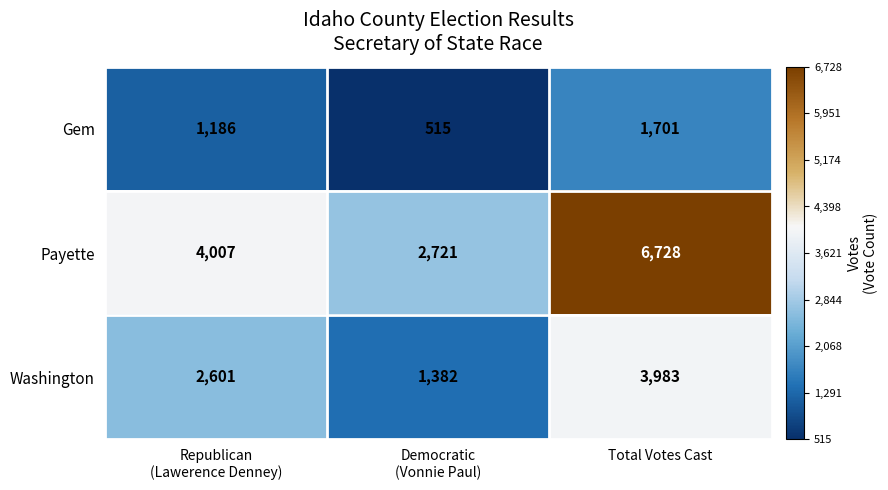

At Republican
(Lawerence Denney), list the series in order from smallest to largest.

Gem, Washington, Payette